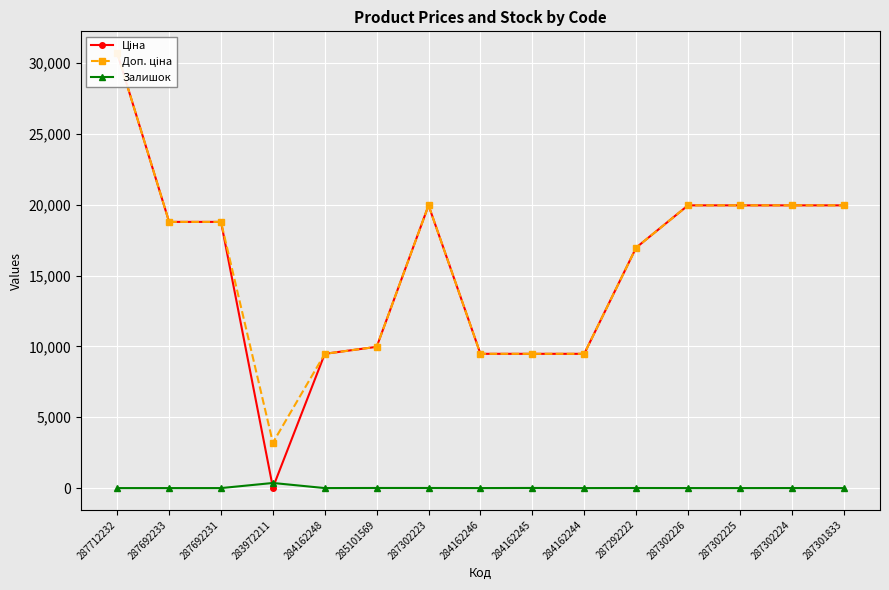

Which series ends up on top after the final intersection of Залишок and Ціна?

Ціна